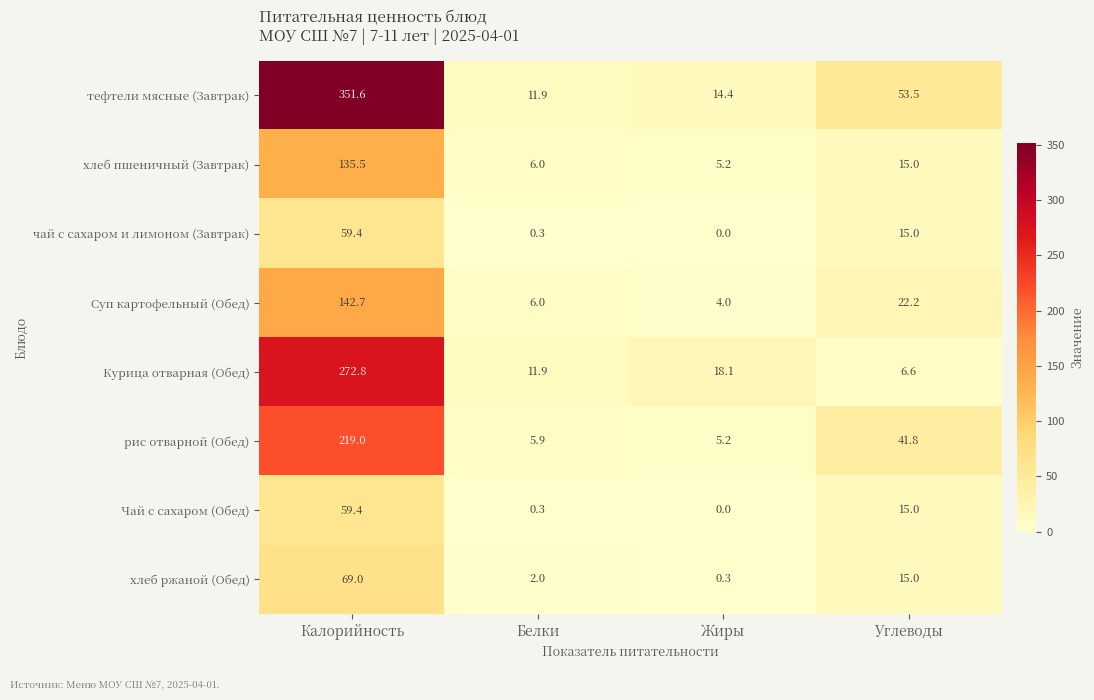

Rank the categories by тефтели мясные (Завтрак) value from lowest to highest.

Белки, Жиры, Углеводы, Калорийность